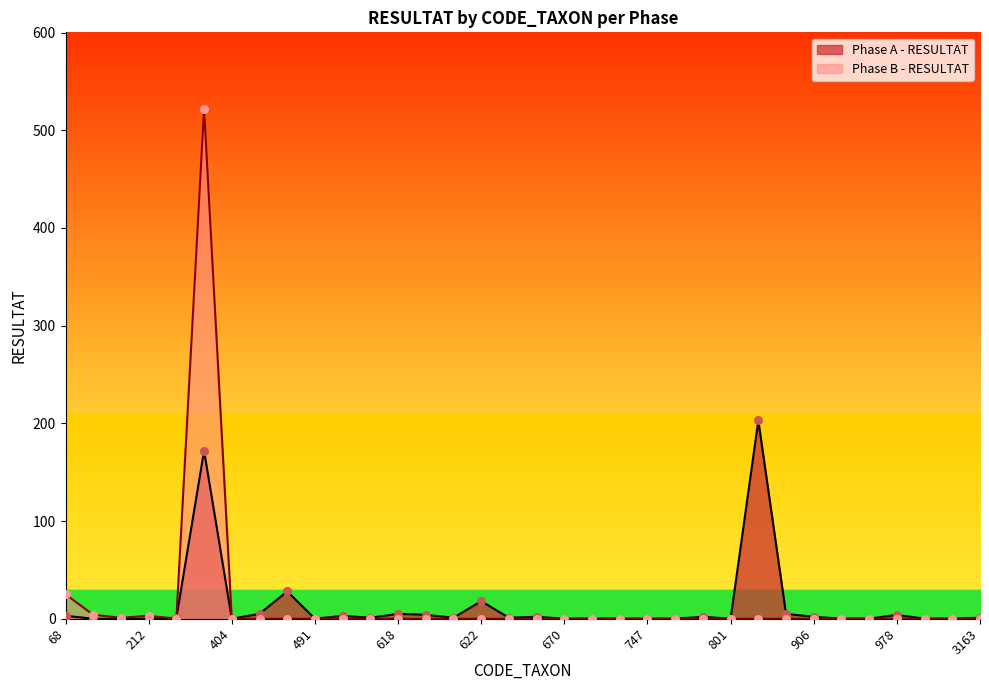

Which series reaches the maximum Y coordinate?

Phase B - RESULTAT